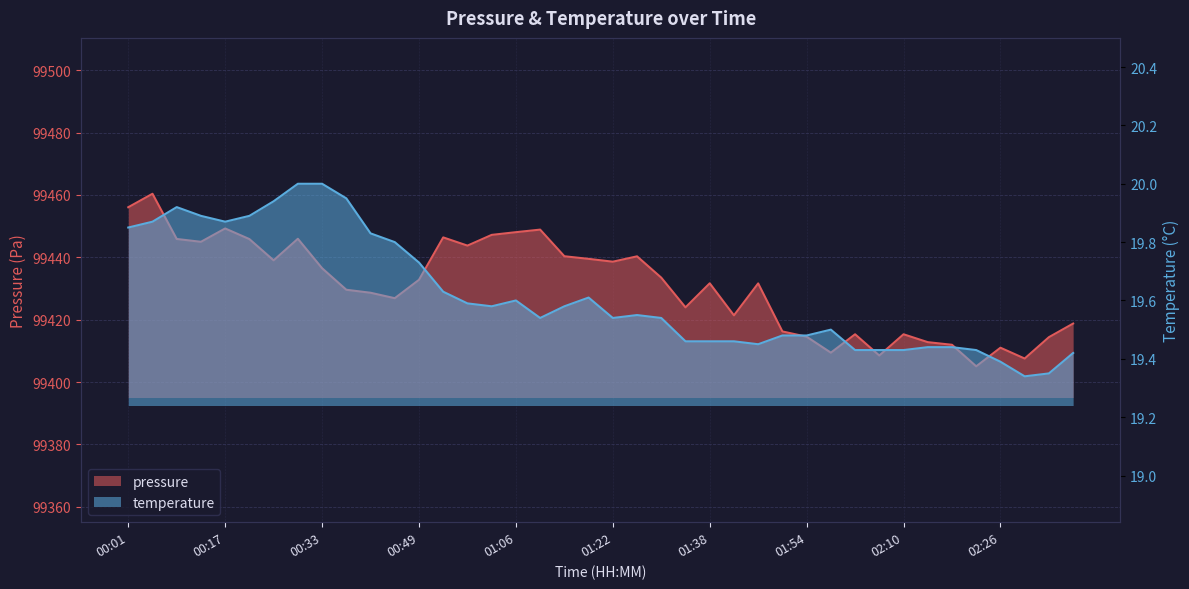

True or false: temperature and pressure intersect in this chart.

False